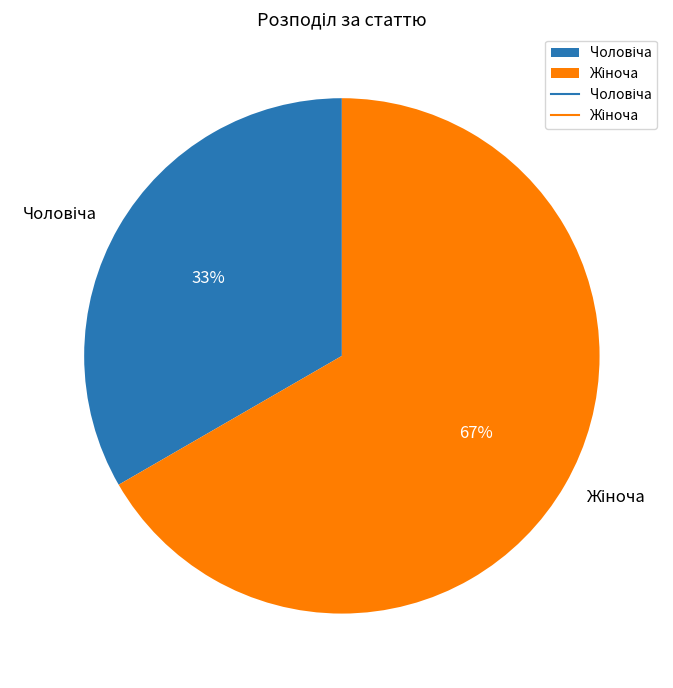

To the nearest percent, what is the average slice percentage?

50%